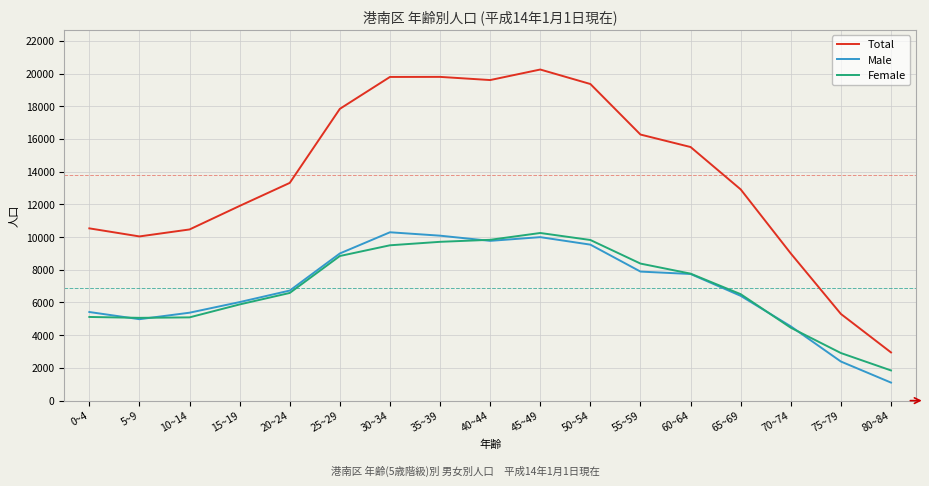

Which series has the largest range (max minus min)?

Total